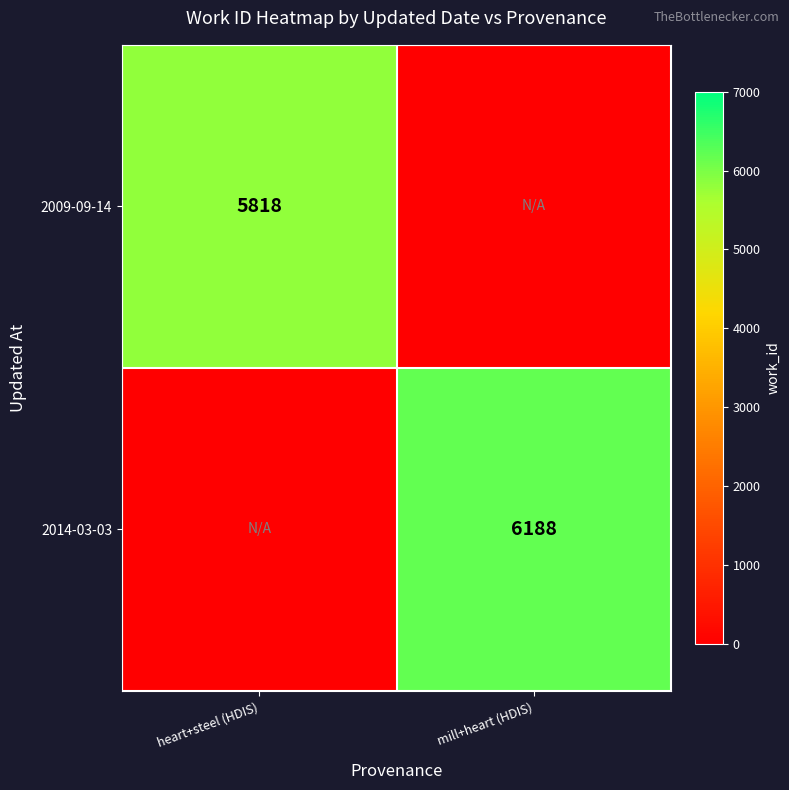

The 2009-09-14 series shows 5818 at heart+steel (HDIS). True or false?

True